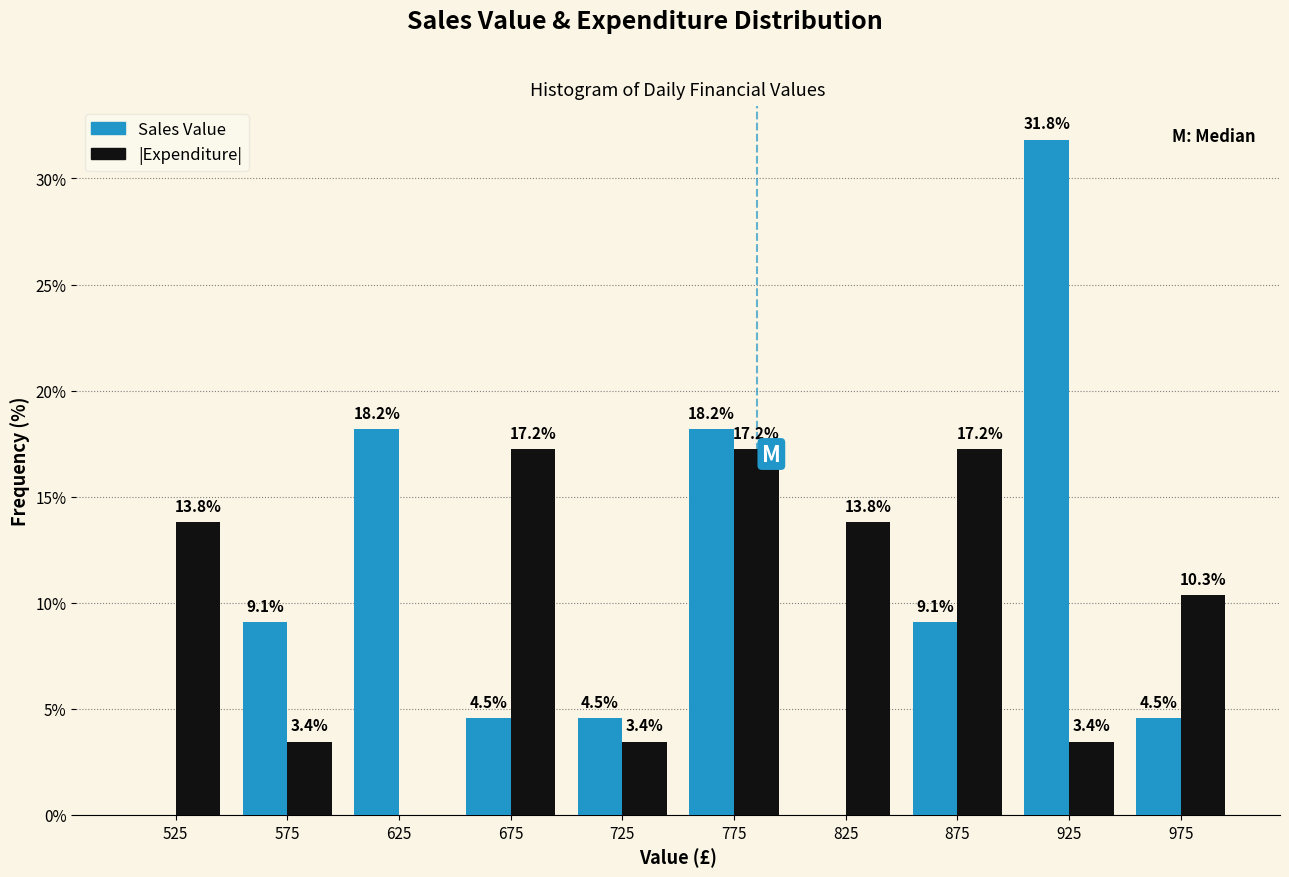

In the Sales Value series, which range on the x-axis has the tallest bar?

900 to 950